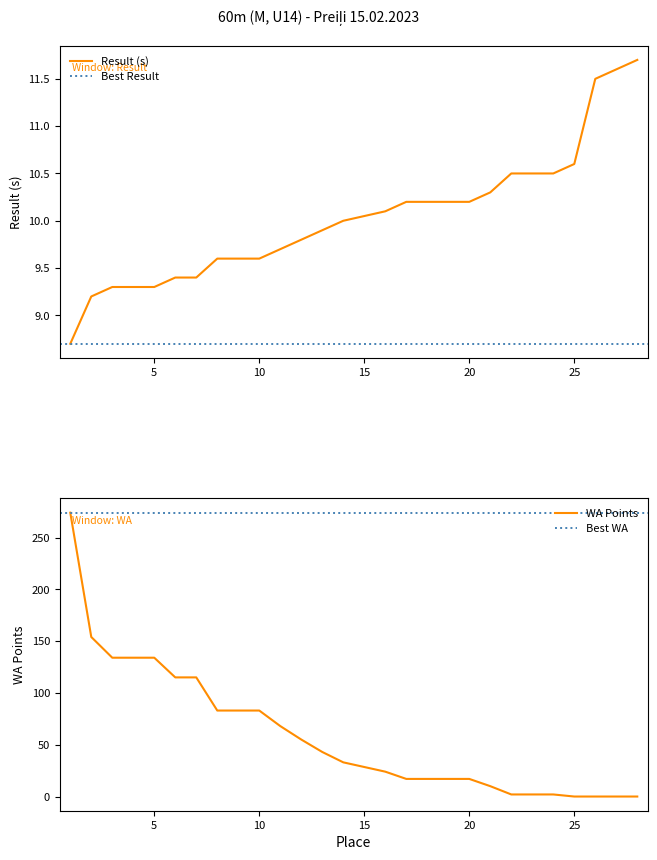

Does the chart have visible grid lines?

No